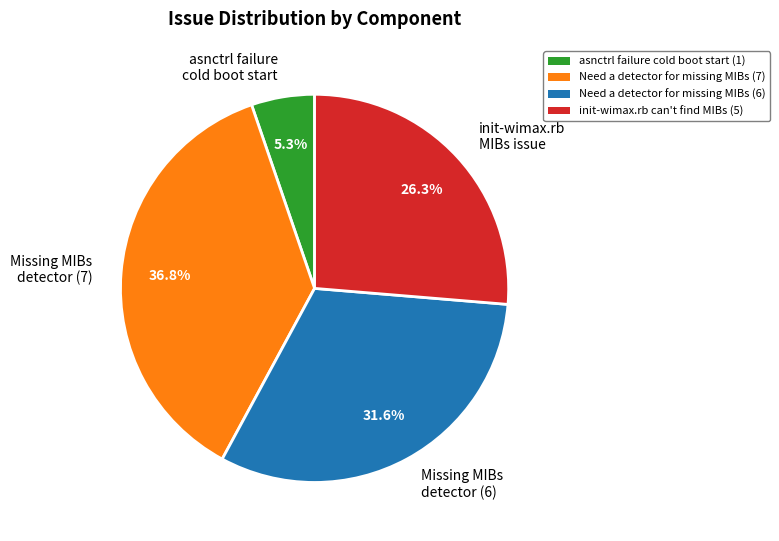

What percentage do init-wimax.rb MIBs issue and Missing MIBs detector (6) together represent?

57.9%